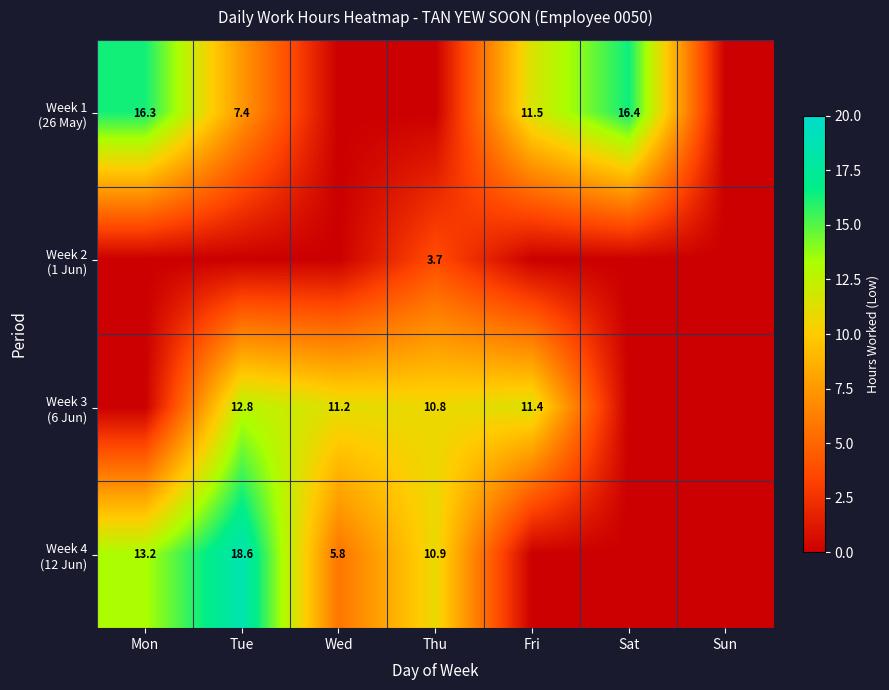

The value of Week 2 (1 Jun) at Sat is -2.3. True or false?

False